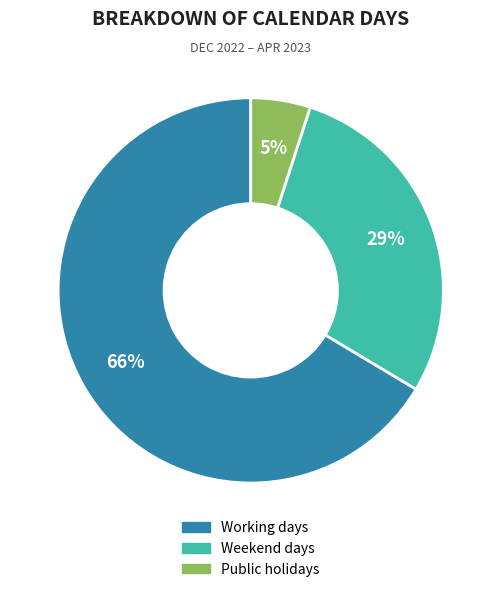

To the nearest percent, what percentage of the pie is Working days?

66%